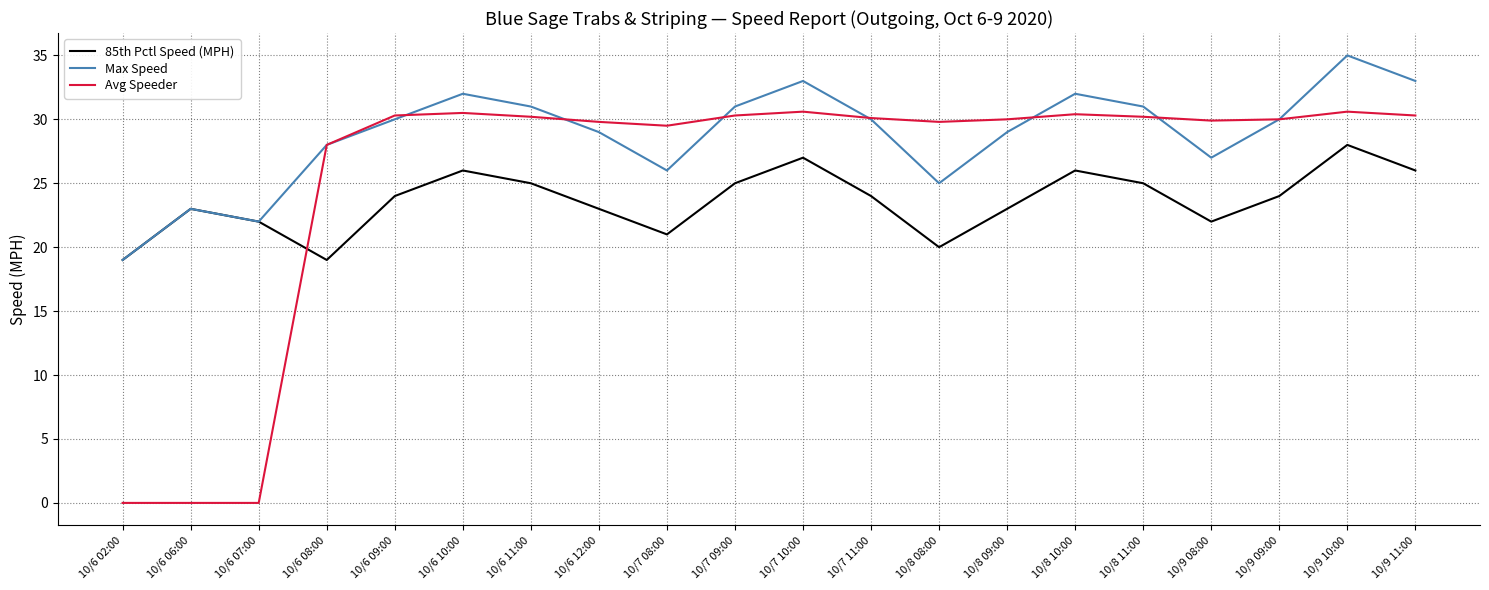

List the series in order of their peak value, highest first.

Max Speed, Avg Speeder, 85th Pctl Speed (MPH)